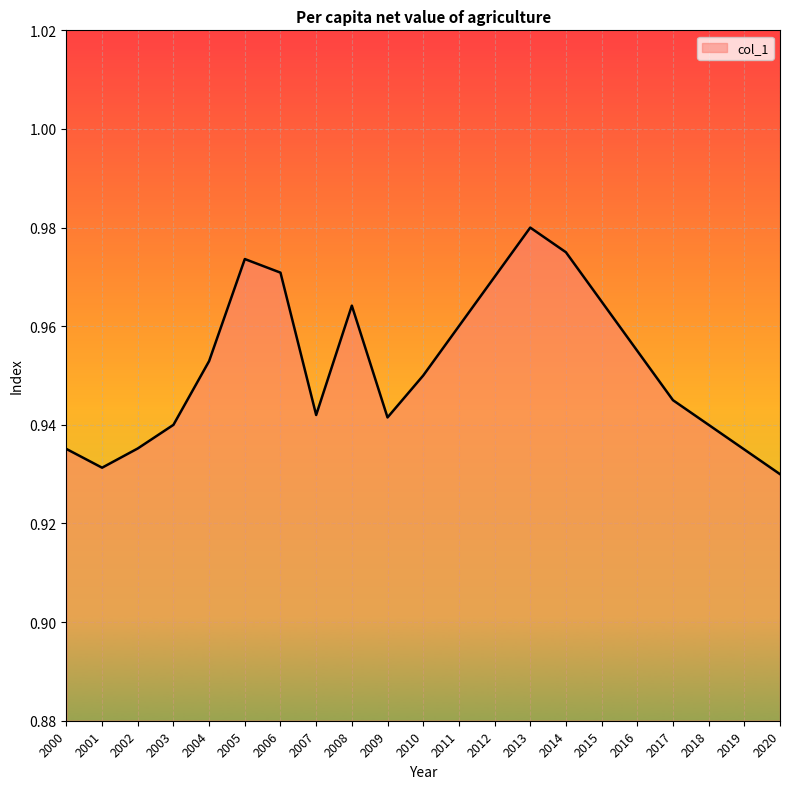

Is it true that the value at 2015 is 1.3?

False